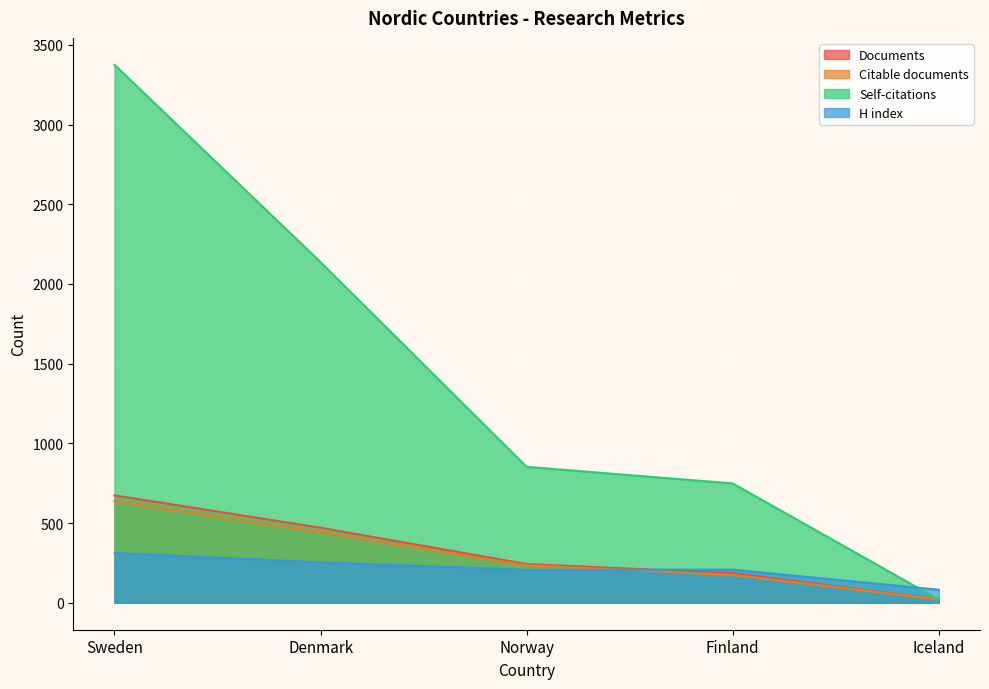

What is the label of the 3rd point from the left?

Norway